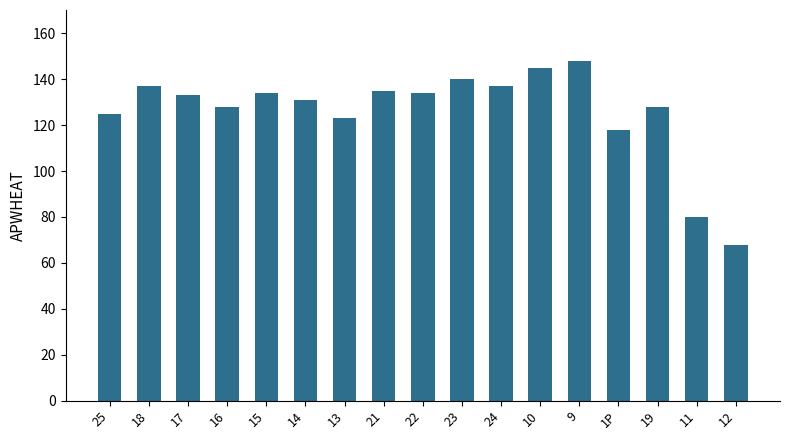

Reading left to right, what are all the values shown in this chart?

25=125	18=137	17=133	16=128	15=134	14=131	13=123	21=135	22=134	23=140	24=137	10=145	9=148	1P=118	19=128	11=80	12=68